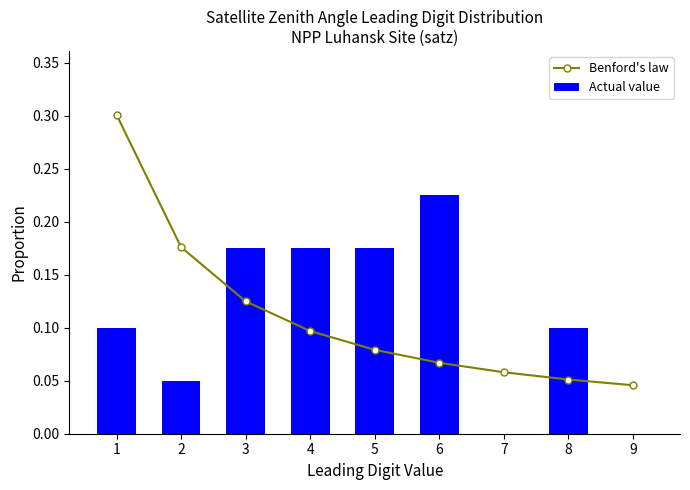

What is the difference between the maximum and minimum values in the Actual value series?

0.2